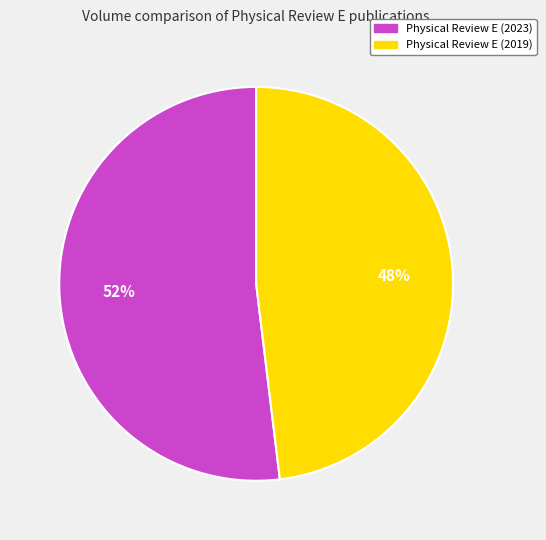

True or false: Physical Review E (2023) accounts for 52% of the total.

True